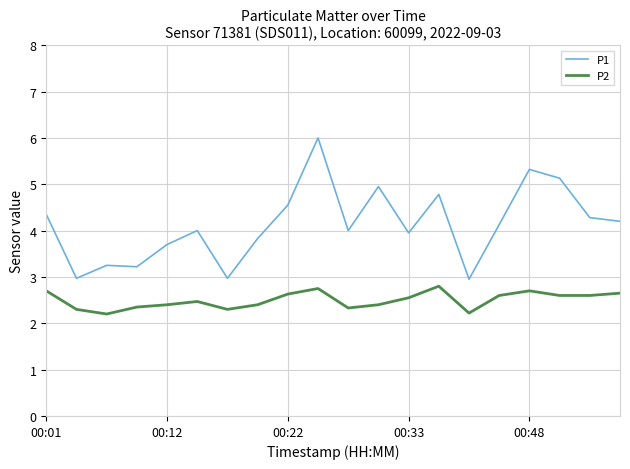

Which series has the largest total across all categories?

P1